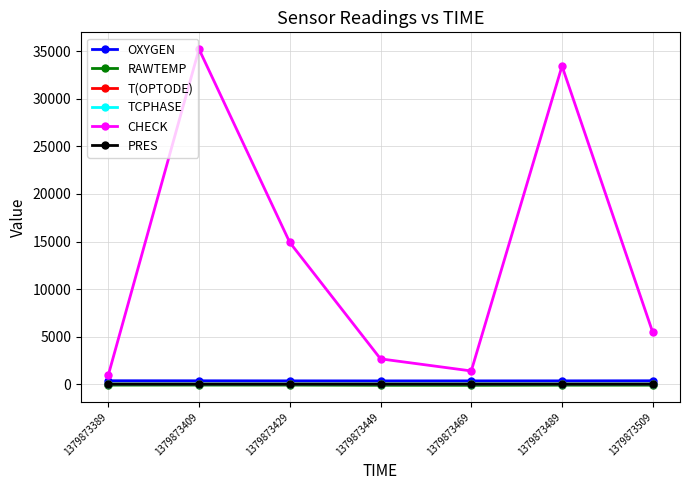

What is the difference between the maximum and minimum values in the OXYGEN series?

16.3